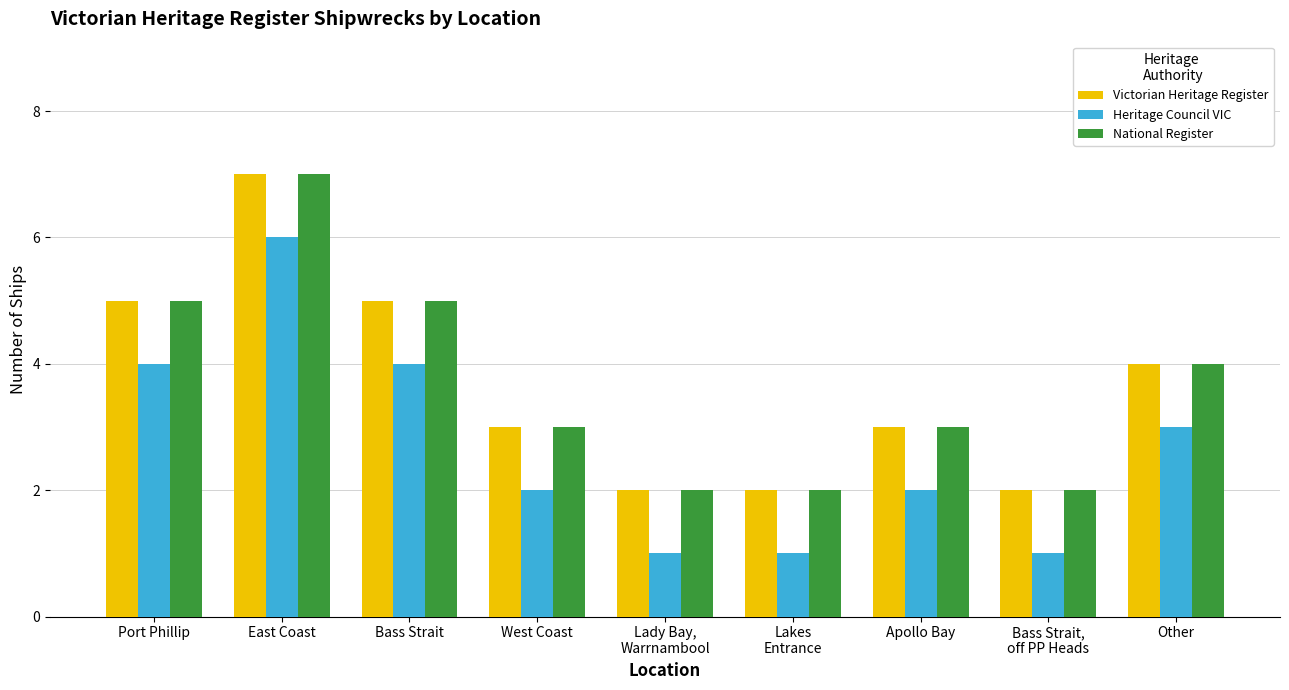

What is the sum of the Victorian Heritage Register values at Bass Strait,
off PP Heads and West Coast?

5